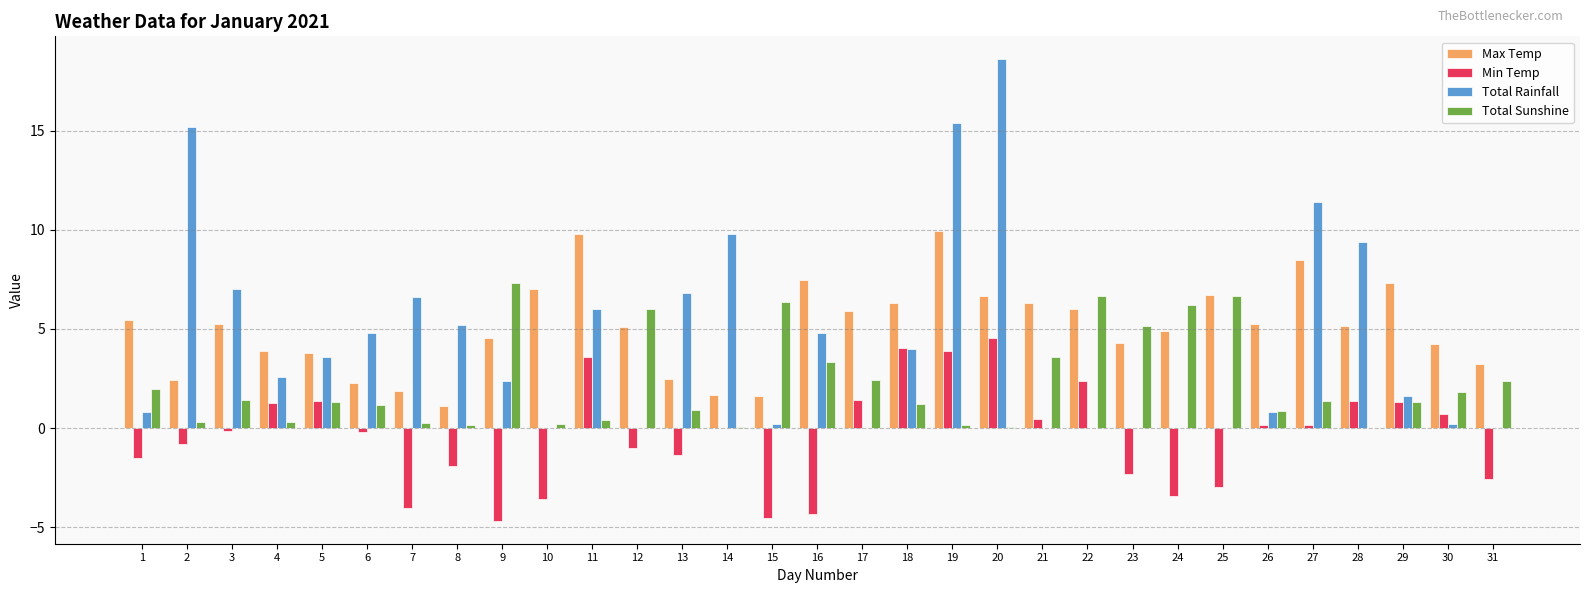

Which series has the largest total across all categories?

Max Temp